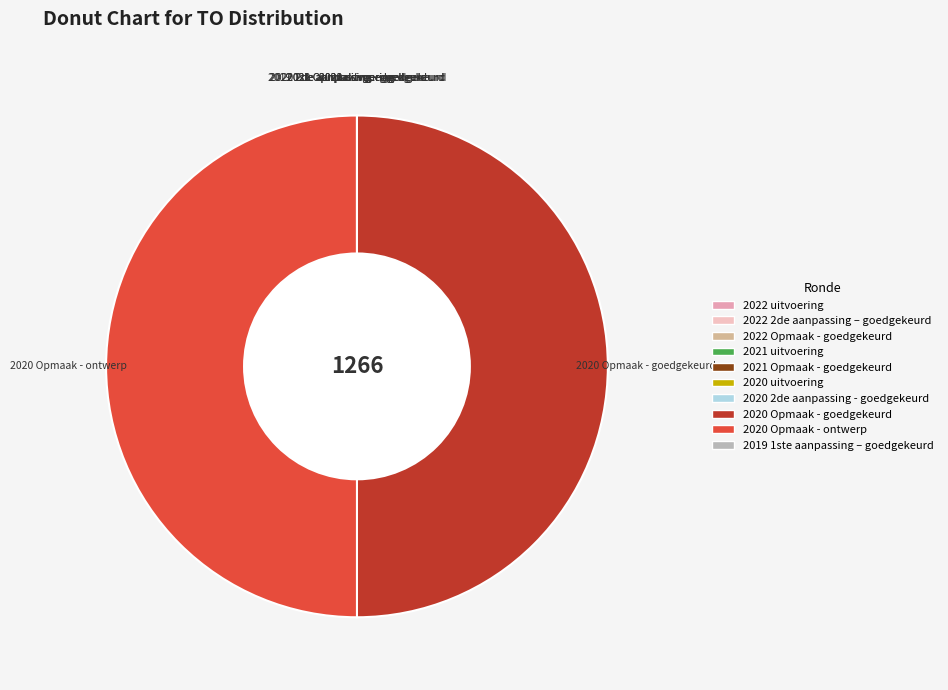

Is it true that 2020 Opmaak - goedgekeurd is 35% of the pie?

False